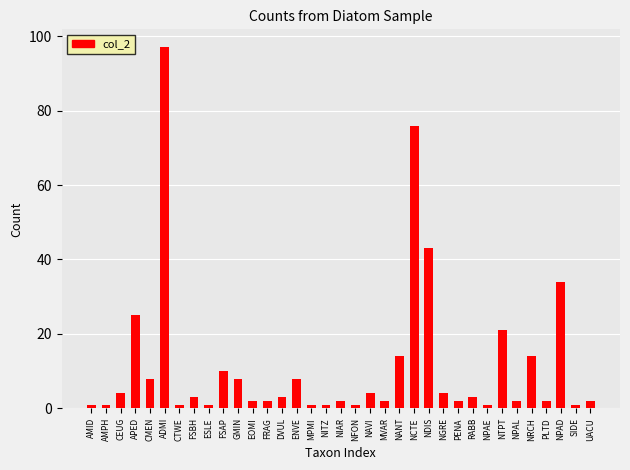

What is the label of the 33rd bar from the right?

CEUG